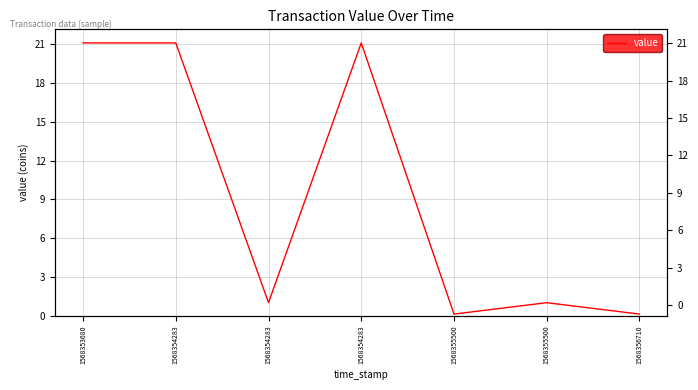

Reading right to left, list all the values displayed in this chart.

0.2	1.0	0.2	21.1	1.0	21.1	21.1